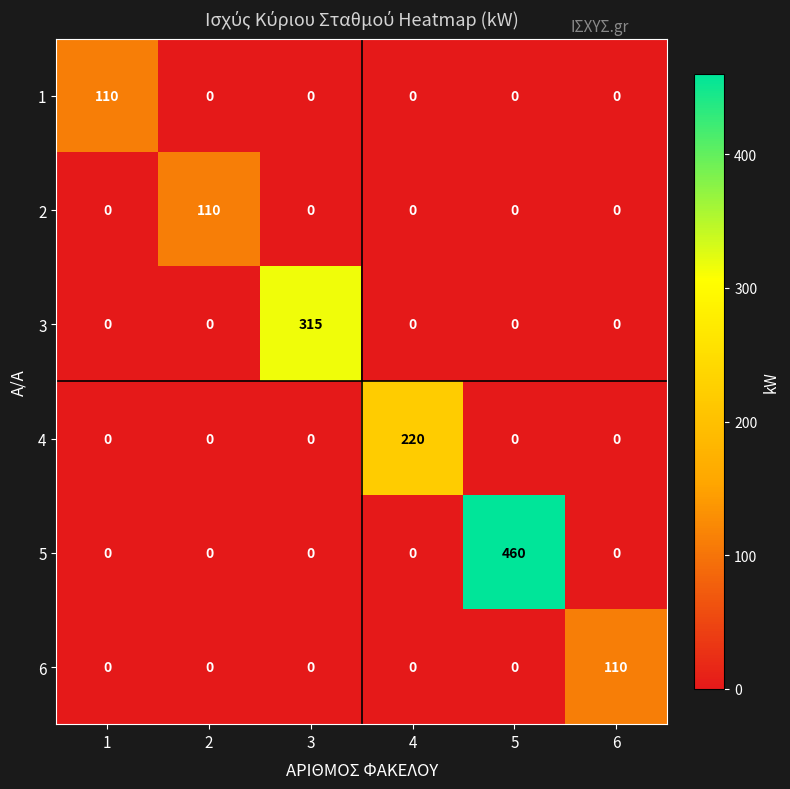

What is the difference between the maximum and minimum values in the 1 series?

110